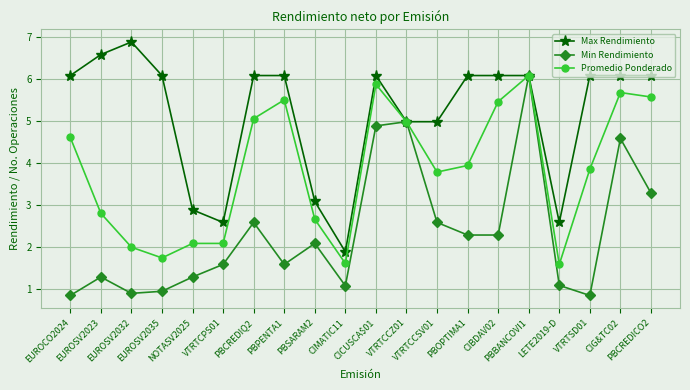

Does the chart display data point markers on the line(s)?

Yes